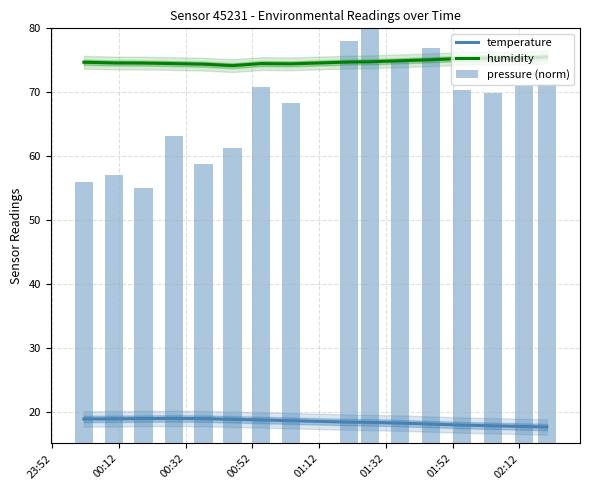

What is the highest value of the humidity series?

75.5